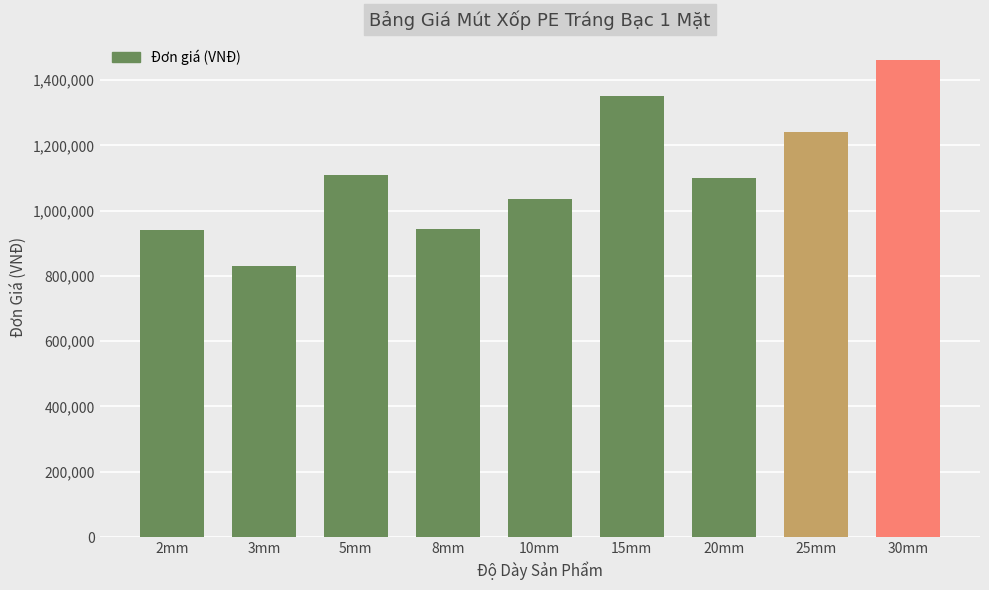

Where is the data nearest to the value 1145000?

5mm